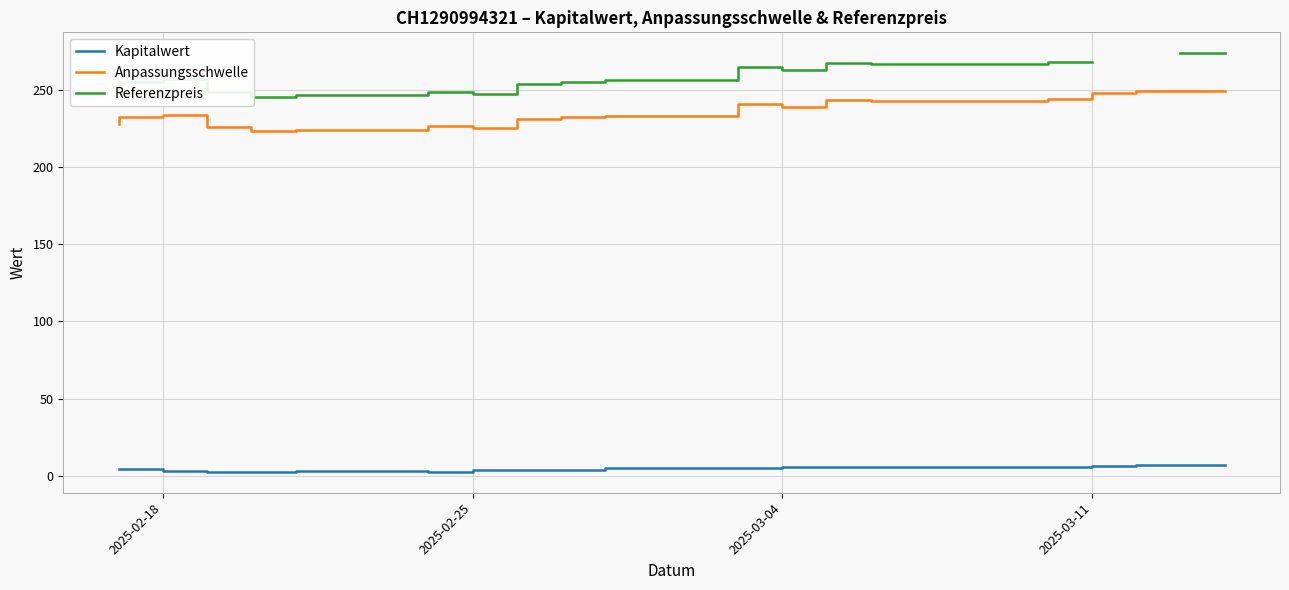

What are all the series names shown in the legend?

Kapitalwert, Anpassungsschwelle, Referenzpreis